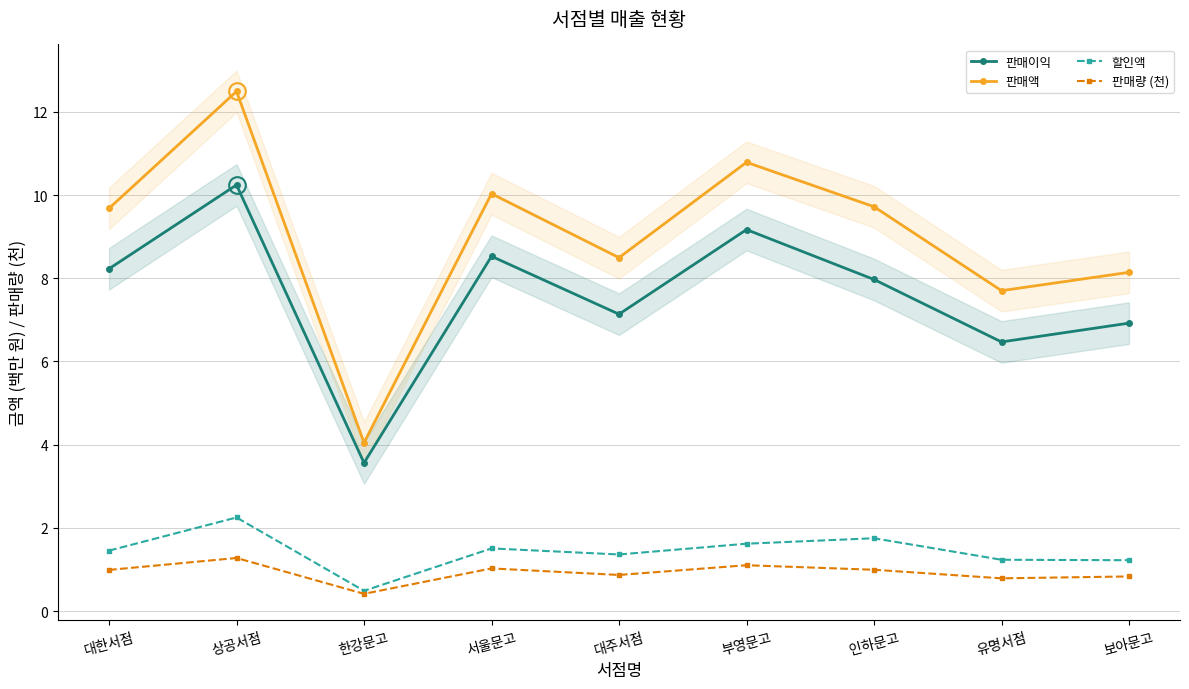

What position from the left is 보아문고?

9